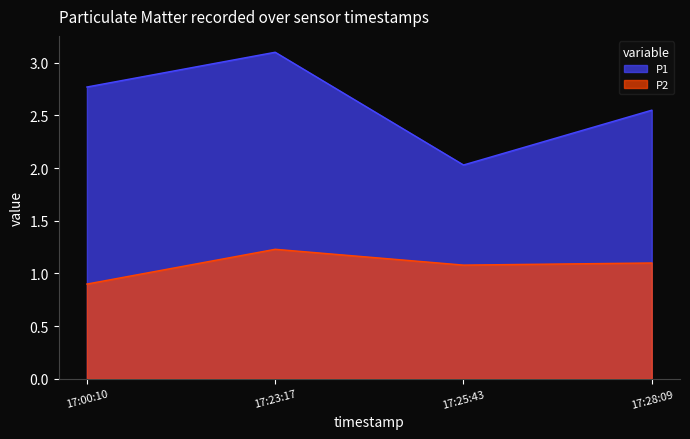

How many lines are shown in the chart?

2